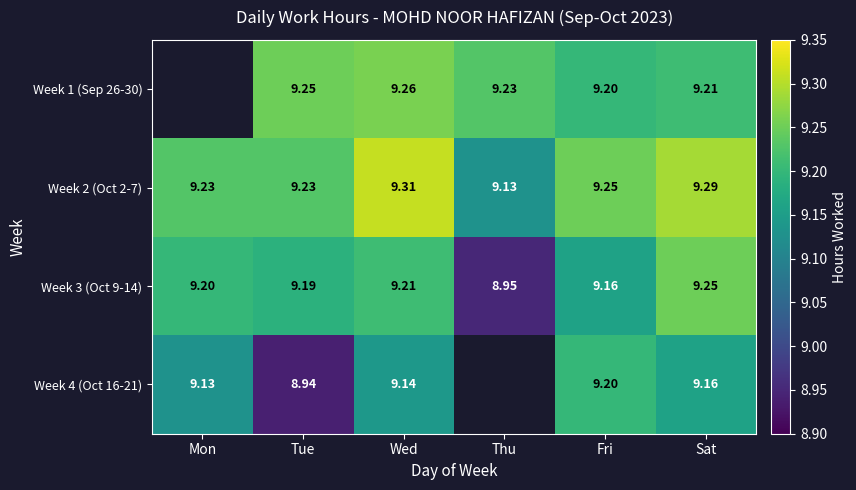

At which label does Week 3 (Oct 9-14) first exceed 9?

Mon